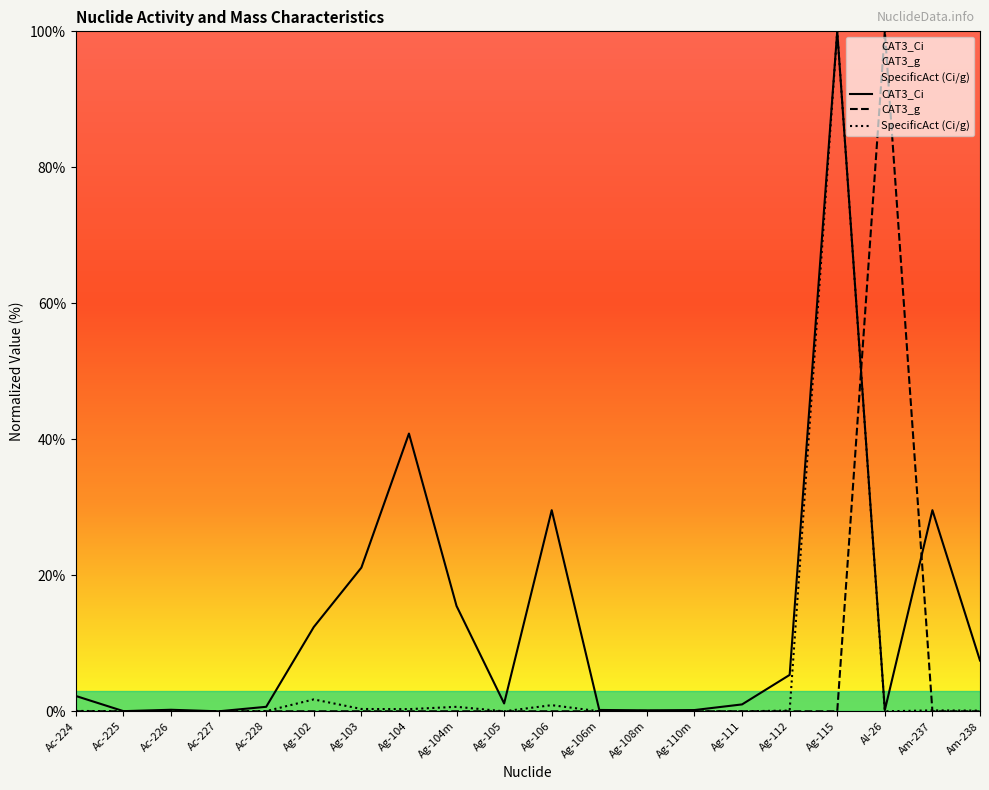

Between Ag-104 and Ac-228, which is larger?

Ag-104